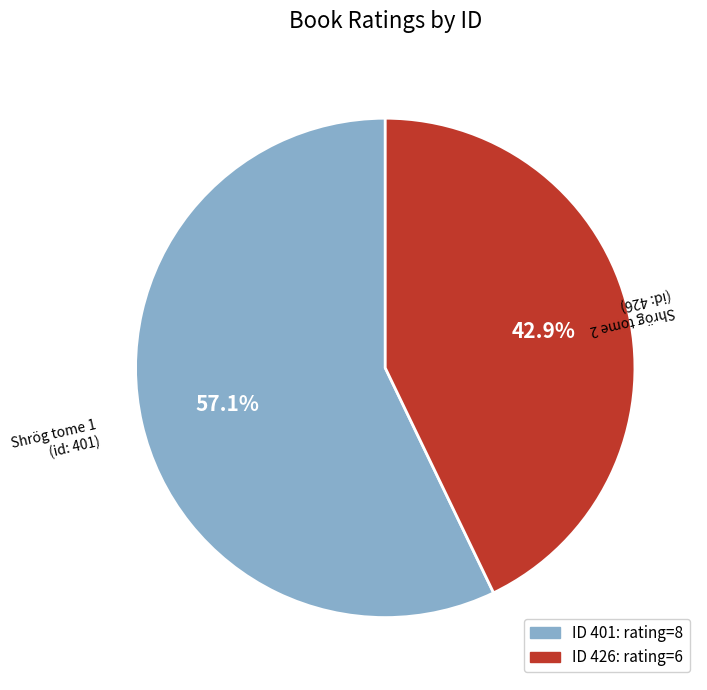

Which has a higher value, Shrög tome 2 (id: 426) or Shrög tome 1 (id: 401)?

Shrög tome 1 (id: 401)